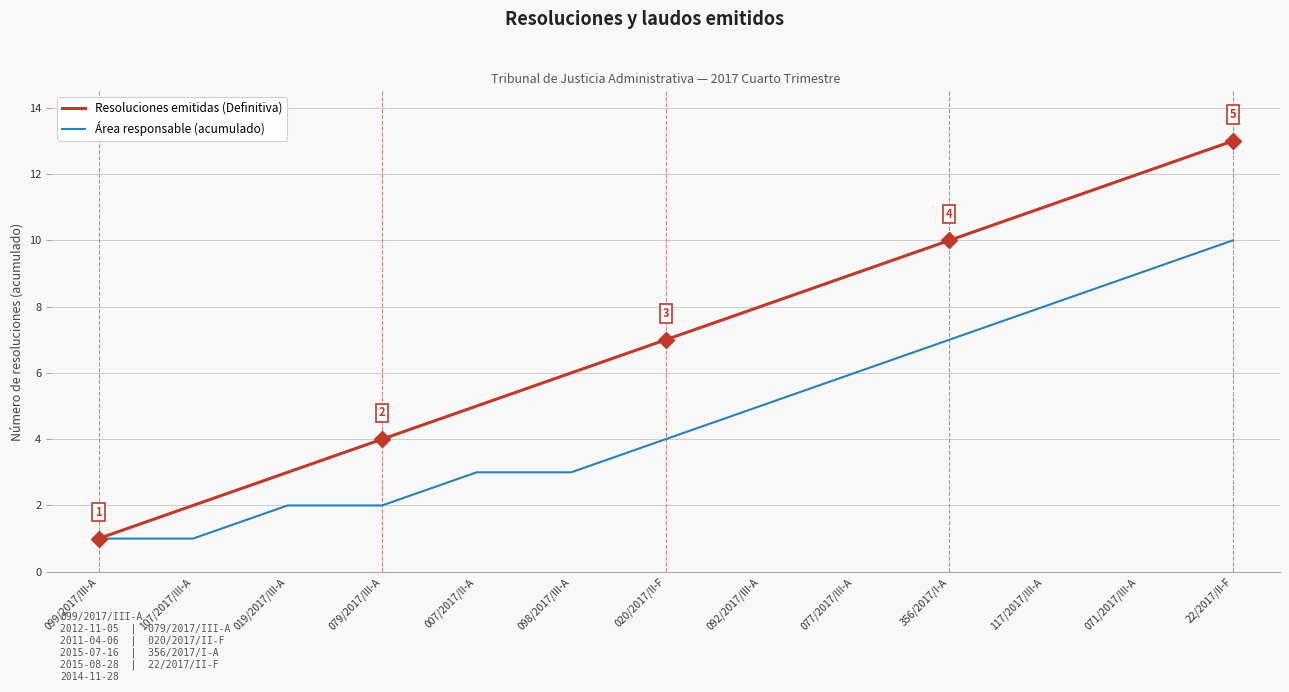

Which category has the highest value across all series?

22/2017/II-F